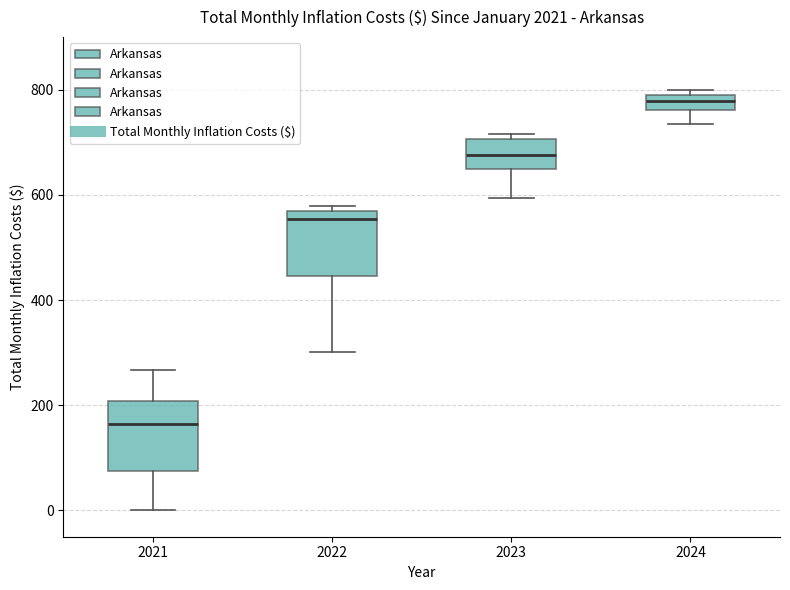

Which box's median line is the highest?

2024